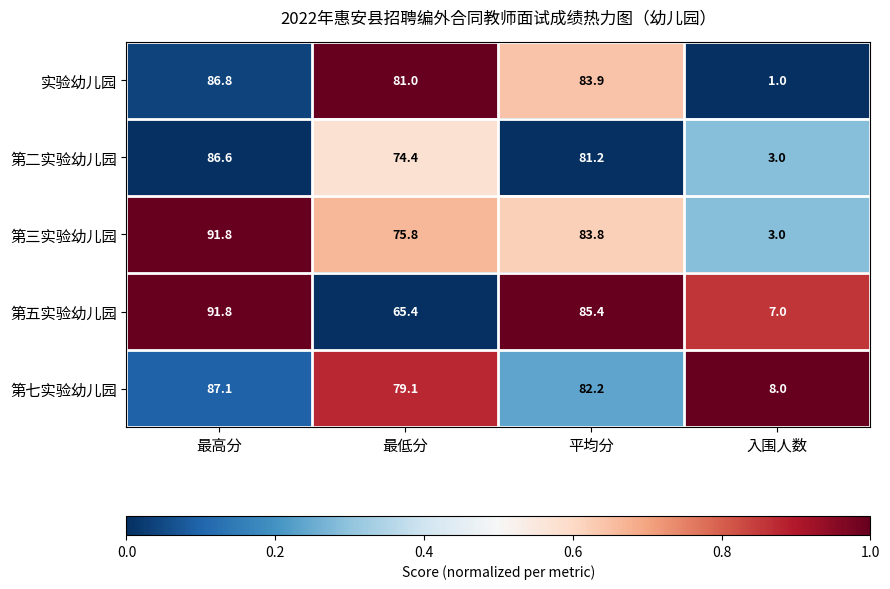

At which label does 第三实验幼儿园 reach its peak?

最高分